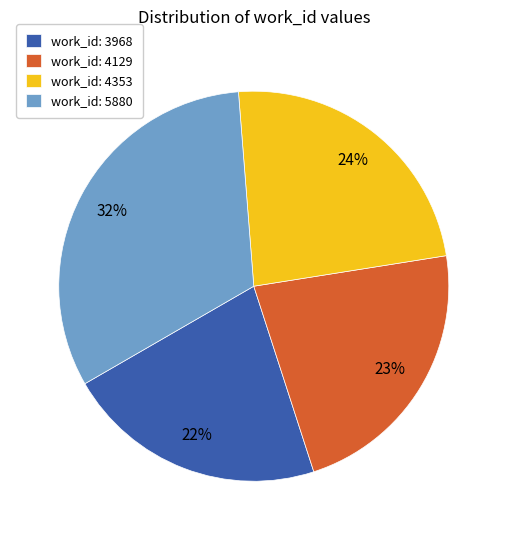

Which category has the smallest portion of the pie?

work_id: 3968